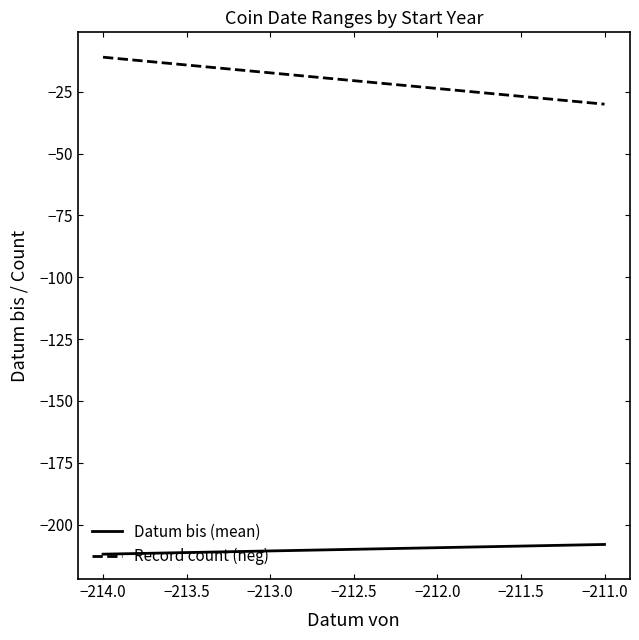

Which has a higher value, −214.0 or −211.0?

−211.0